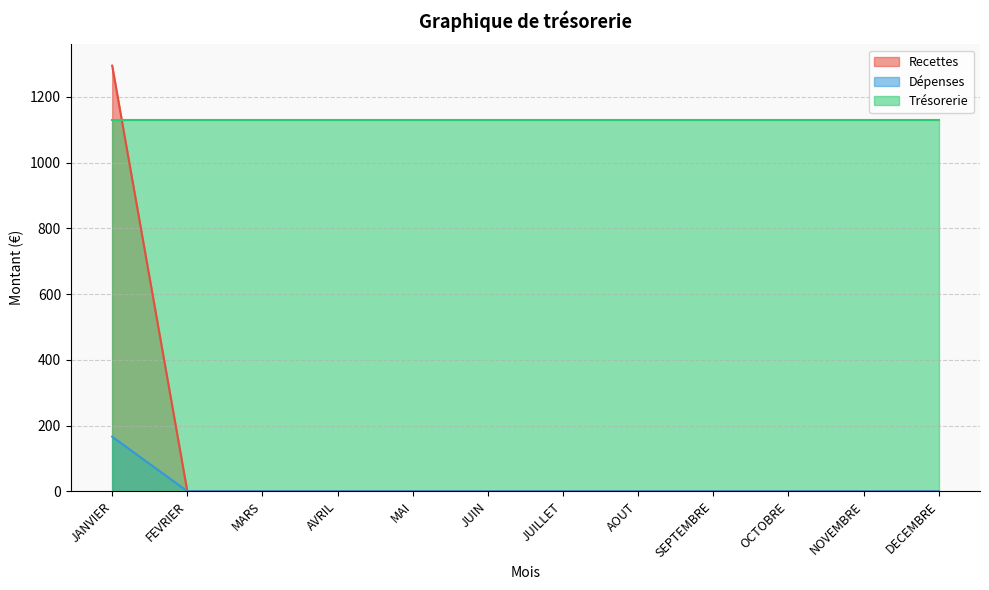

Is the value of Dépenses at JUILLET greater than the value of Recettes at MAI?

No